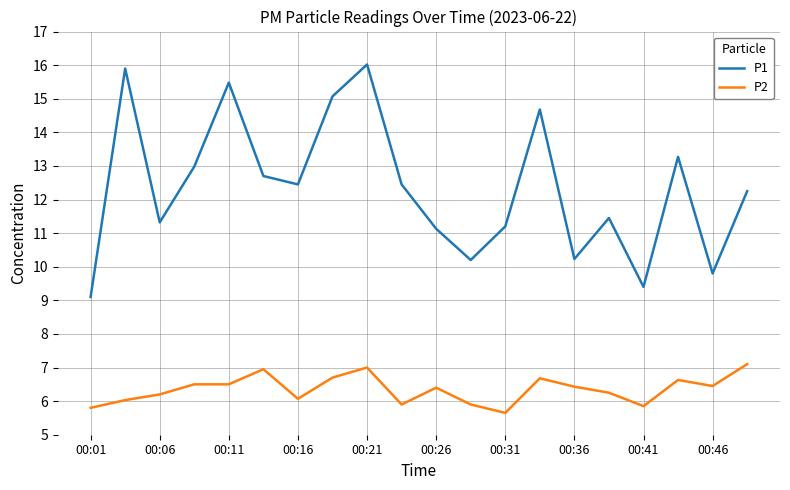

How many series are shown in this chart?

2